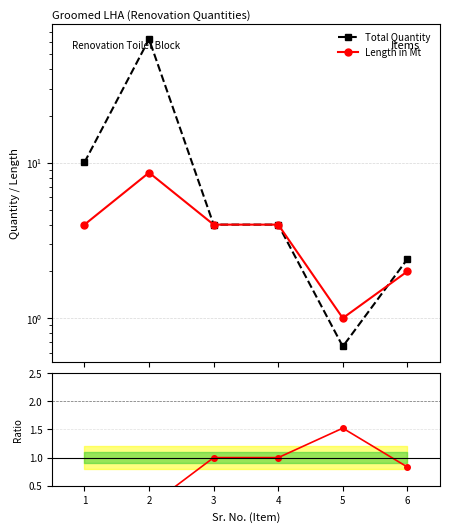

What is the difference between the second highest and second lowest values in the Total Quantity series?

7.7